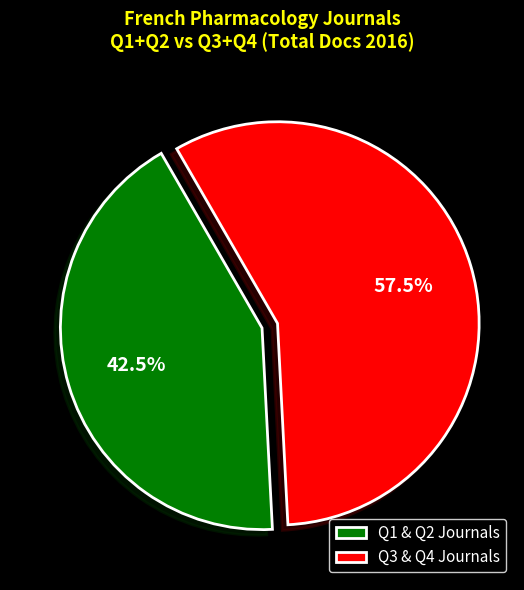

How much of the chart is everything except Q1 & Q2 Journals?

57.5%